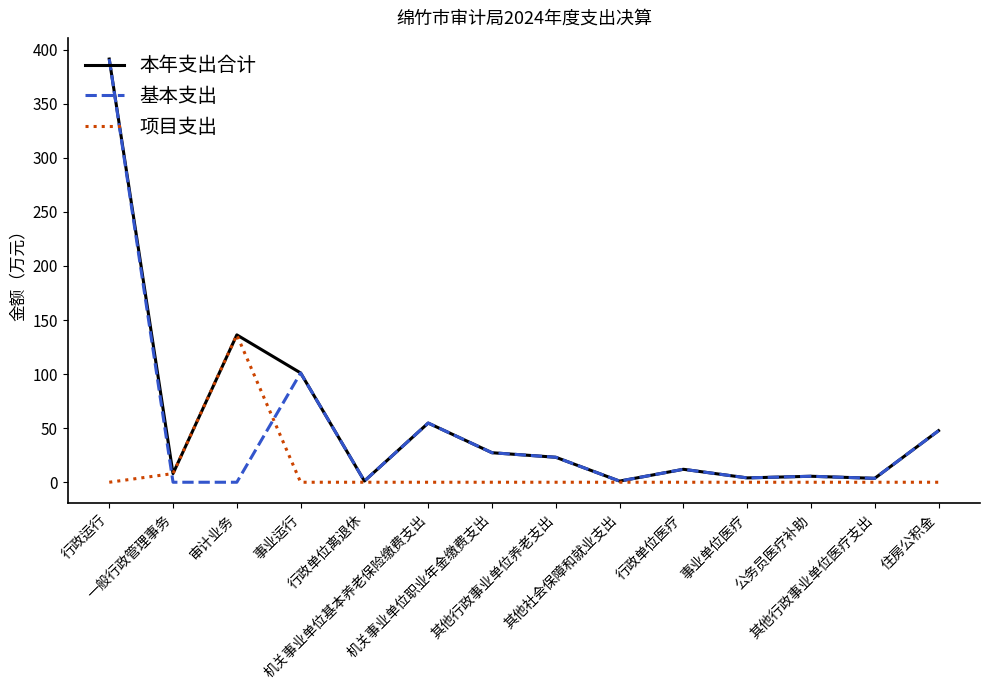

List the series in order of their overall mean, highest first.

本年支出合计, 基本支出, 项目支出